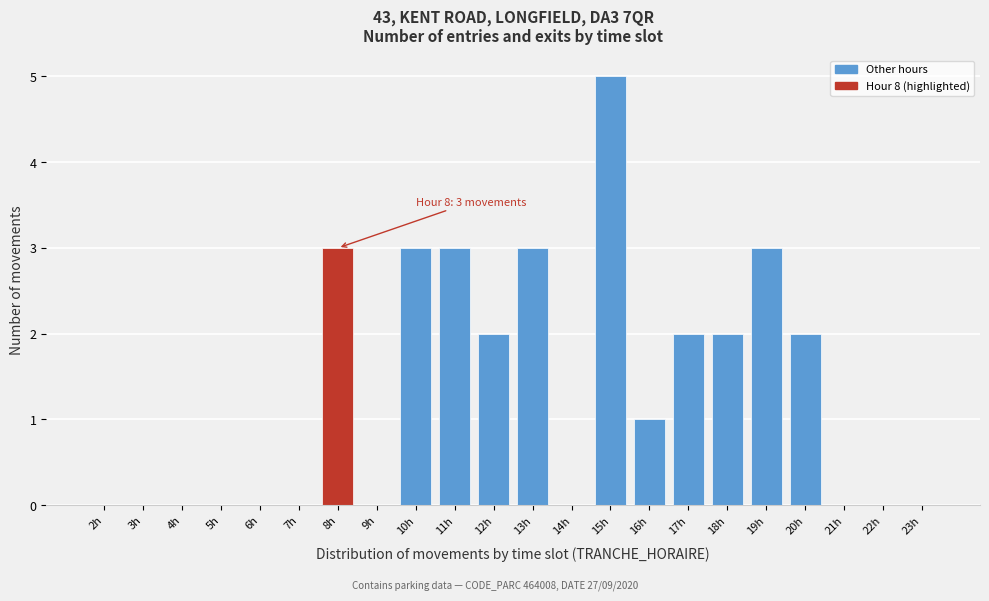

Reading right to left, extract all data points from this chart.

23h=0	22h=0	21h=0	20h=2	19h=3	18h=2	17h=2	16h=1	15h=5	14h=0	13h=3	12h=2	11h=3	10h=3	9h=0	8h=3	7h=0	6h=0	5h=0	4h=0	3h=0	2h=0